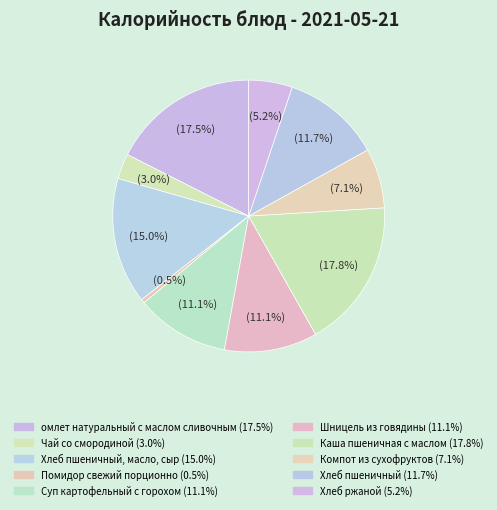

How many slices are in this pie chart?

10